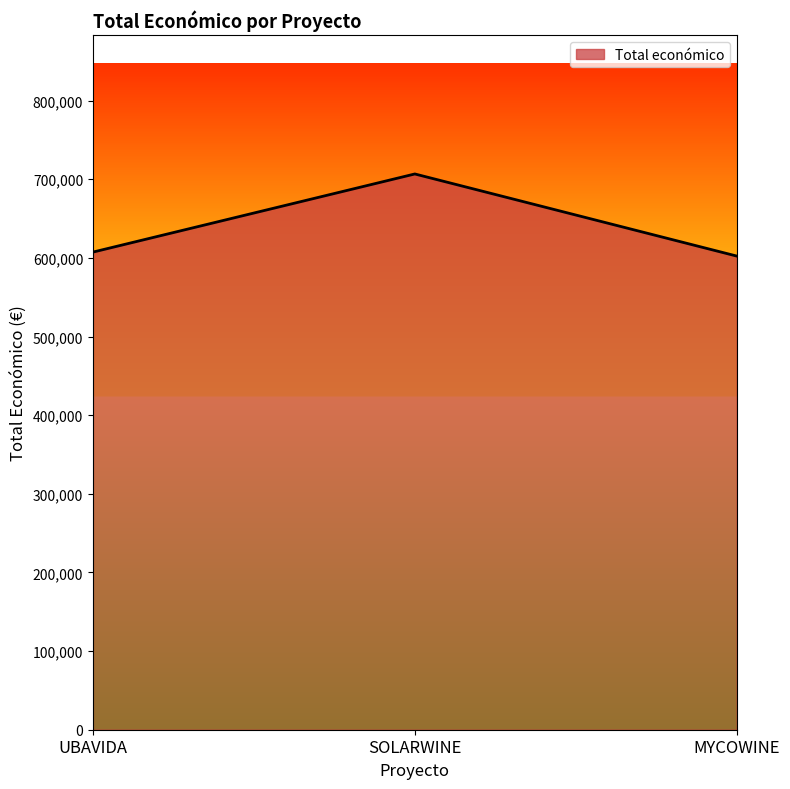

Reading right to left, transcribe all the data shown in this chart.

MYCOWINE=602295.4	SOLARWINE=706697.0	UBAVIDA=607342.0